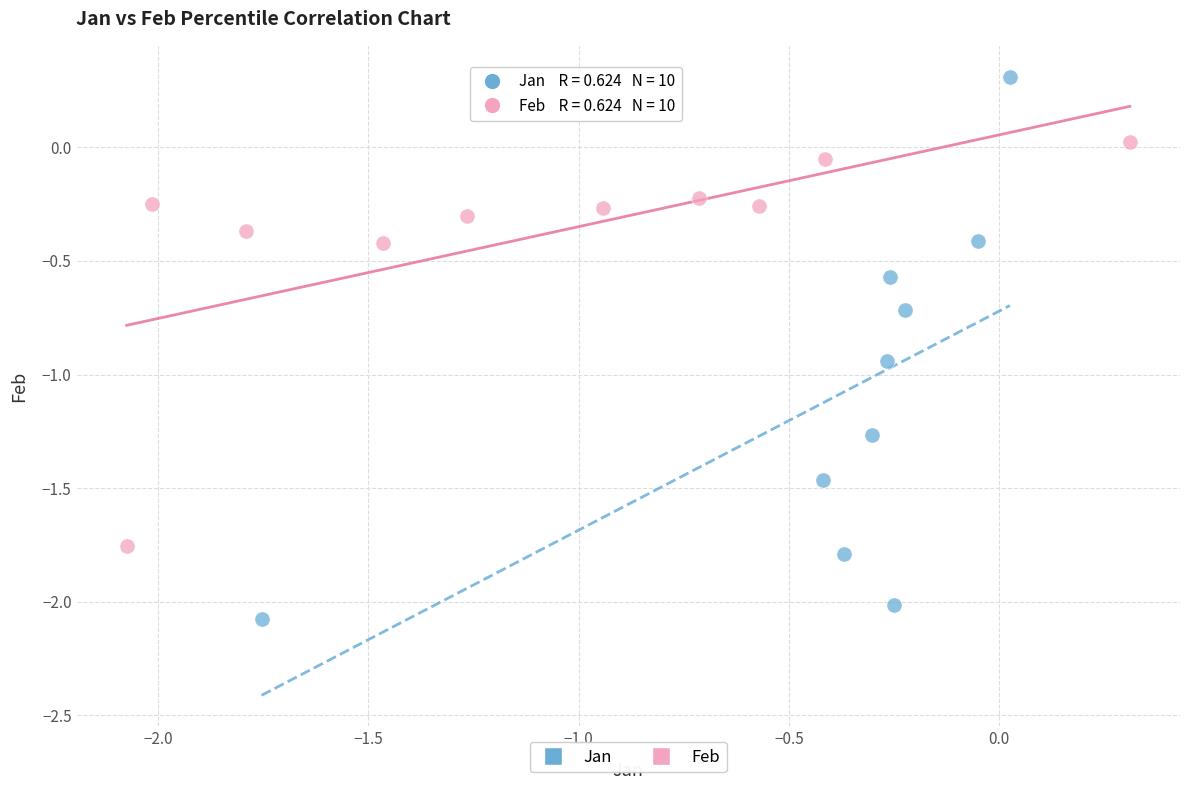

Which series has the widest spread of Y values?

Jan